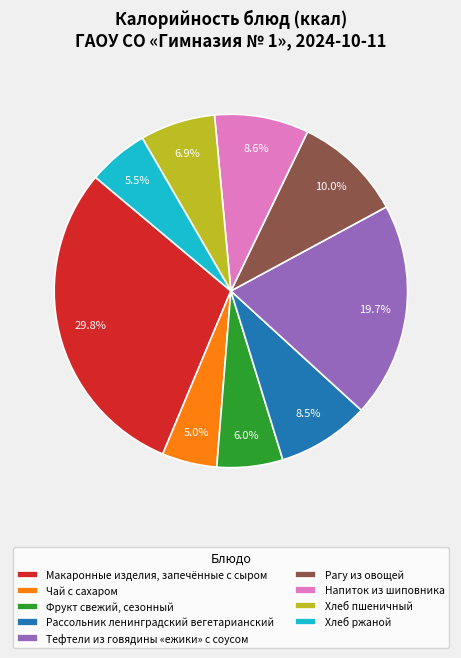

Is it true that Хлеб пшеничный is 15% of the pie?

False